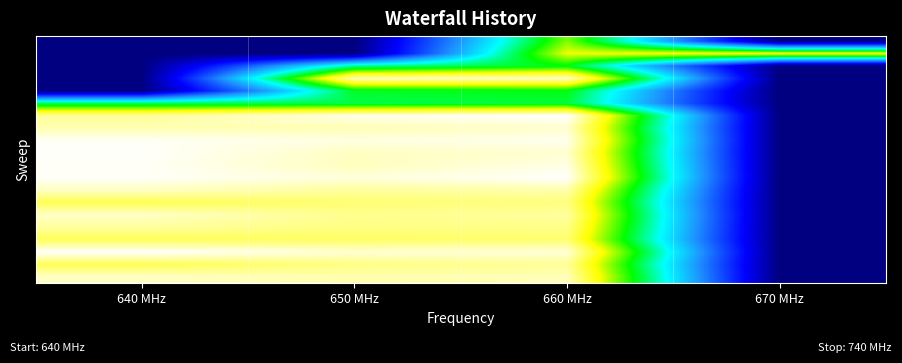

What is the total value across all series at 660 MHz?

220.4